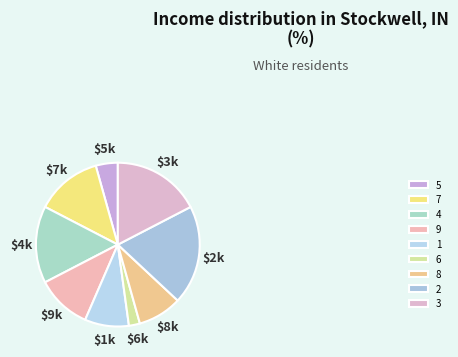

The 2 slice represents 8% of the pie. True or false?

False